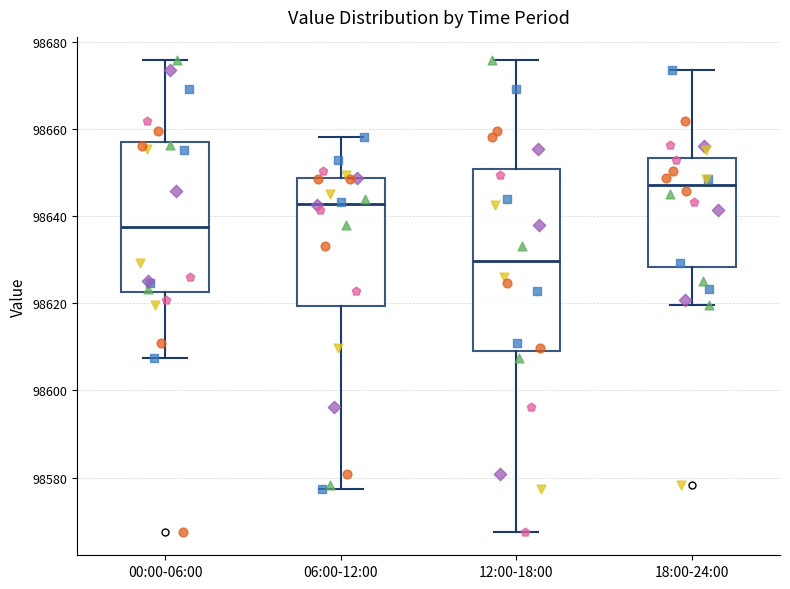

Reading left to right, transcribe this box plot: for each box, give where its median line is, the range the box spans, and where its two whiskers end, as read against the y-axis. The values are not printed on the chart, so give them approximately, as read against the axis.

00:00-06:00: median 98638, box 98622 to 98658, whiskers 98608 to 98676
06:00-12:00: median 98642, box 98620 to 98648, whiskers 98578 to 98658
12:00-18:00: median 98630, box 98610 to 98650, whiskers 98568 to 98676
18:00-24:00: median 98648, box 98628 to 98654, whiskers 98620 to 98674